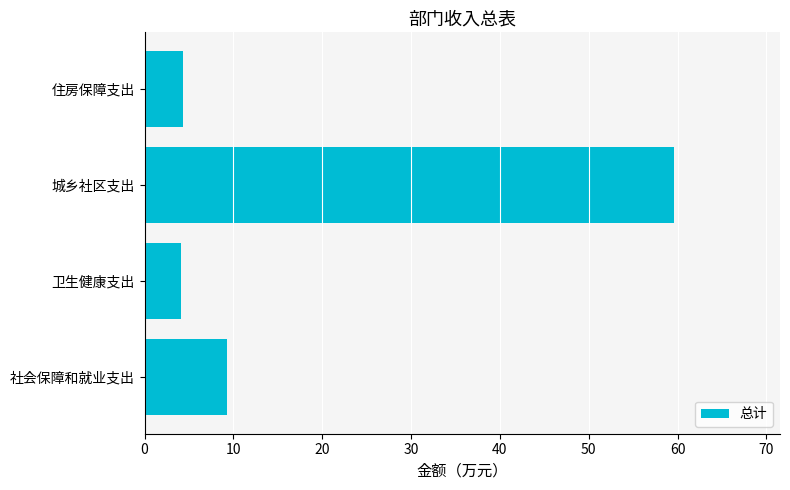

The value at 卫生健康支出 is 7.2. True or false?

False